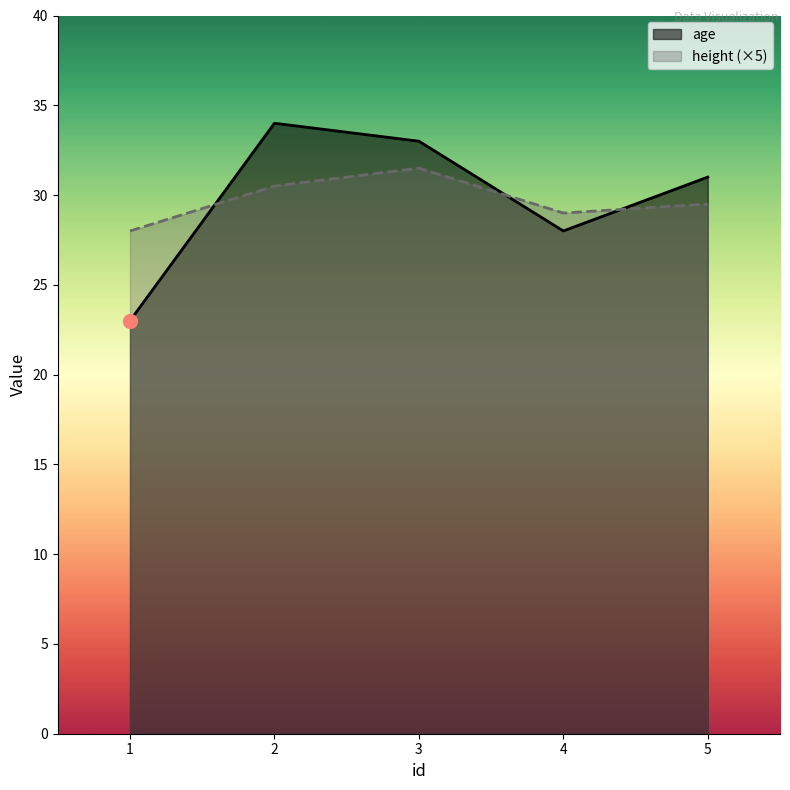

Reading left to right, what are all the values shown in this chart?

age: 1=23.0	2=34.0	3=33.0	4=28.0	5=31.0
height: 1=28.0	2=30.5	3=31.5	4=29.0	5=29.5